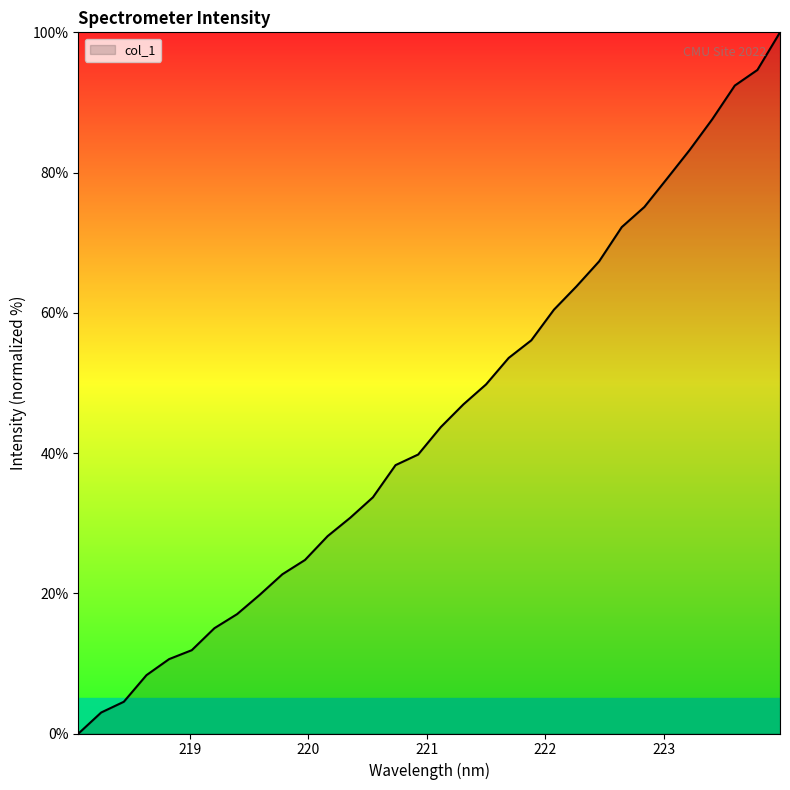

What is the difference between the maximum and minimum values?

100.0